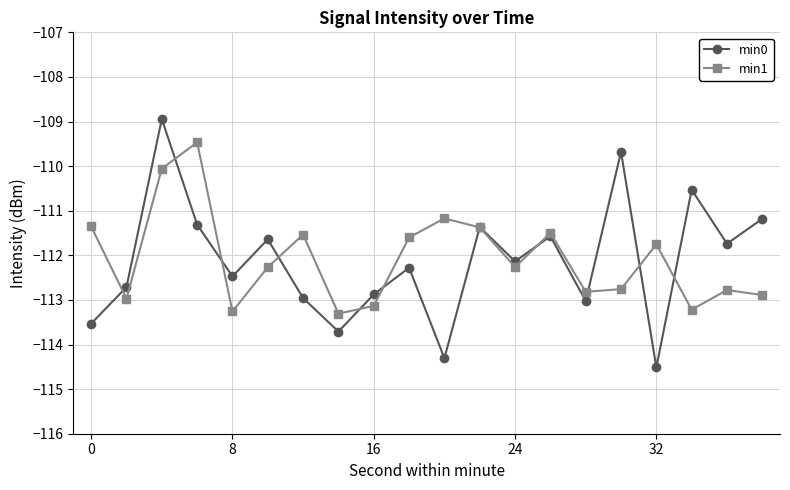

How many lines are shown in the chart?

2